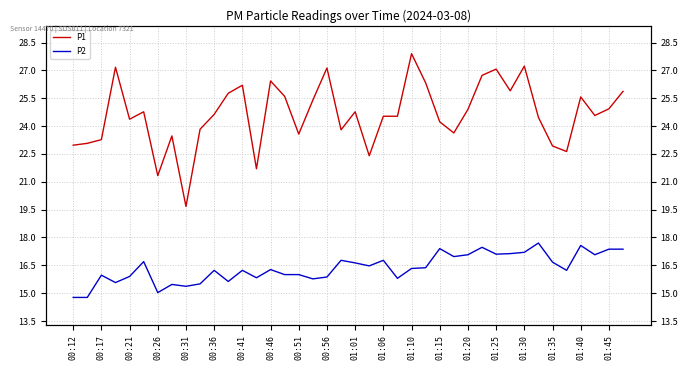

Is it true that P2 equals 17.7 at 33?

True